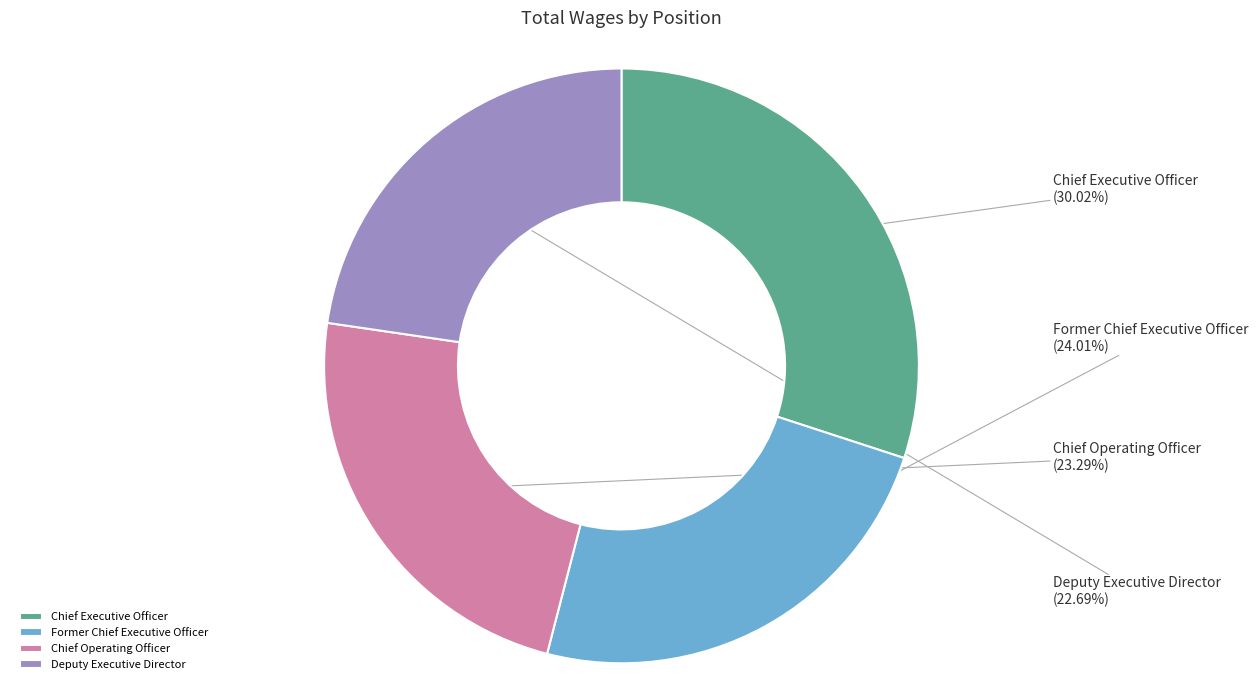

Does Deputy Executive Director account for over 50% of the chart?

No